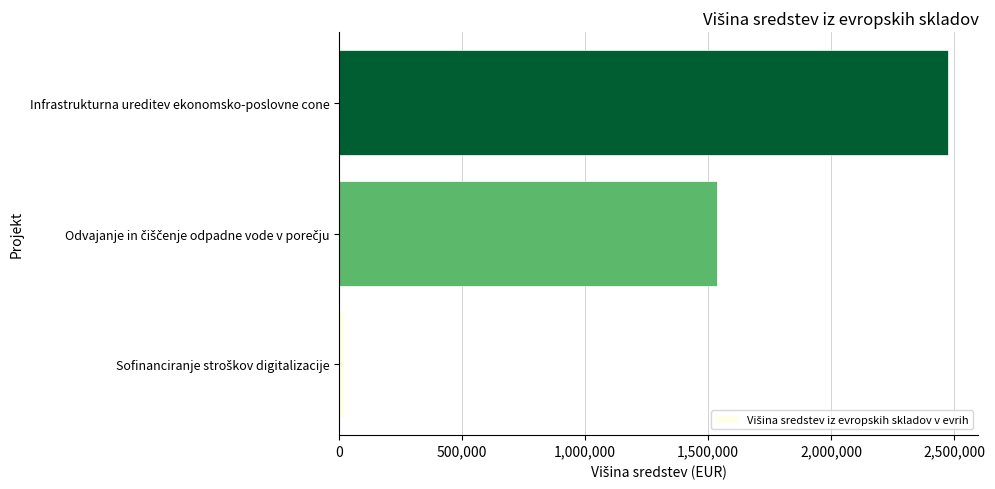

True or false: the data shows 2475000.0 at Infrastrukturna ureditev ekonomsko-poslovne cone.

True